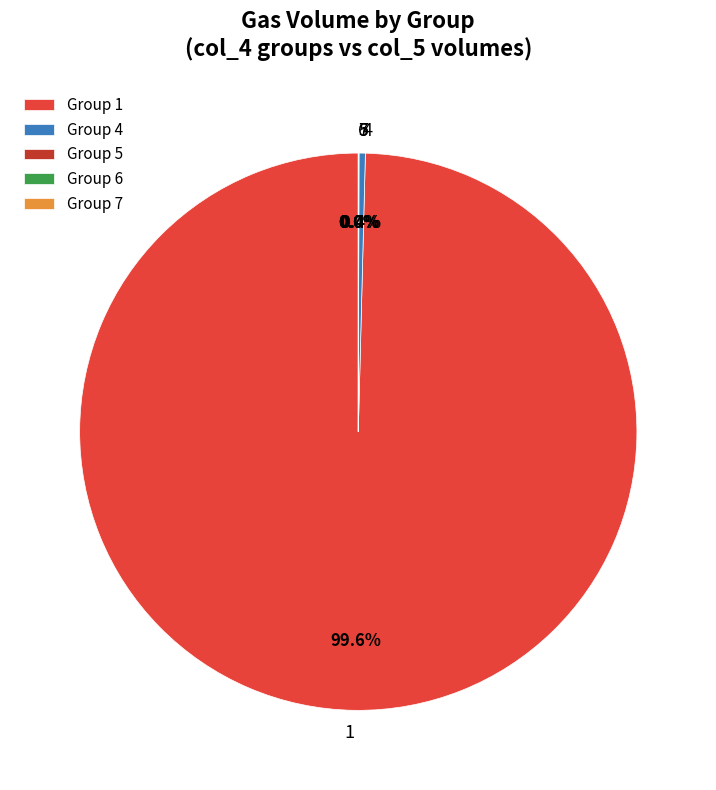

What percentage is NOT represented by 1?

0.3%